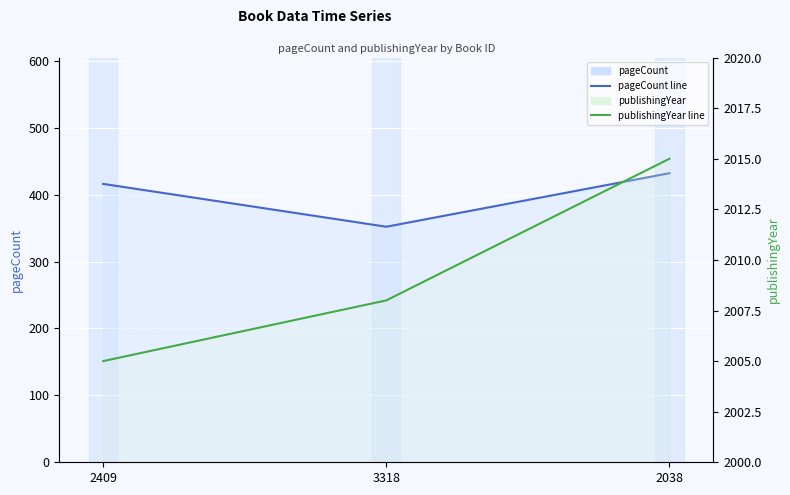

Which category has the highest value across all series?

2038